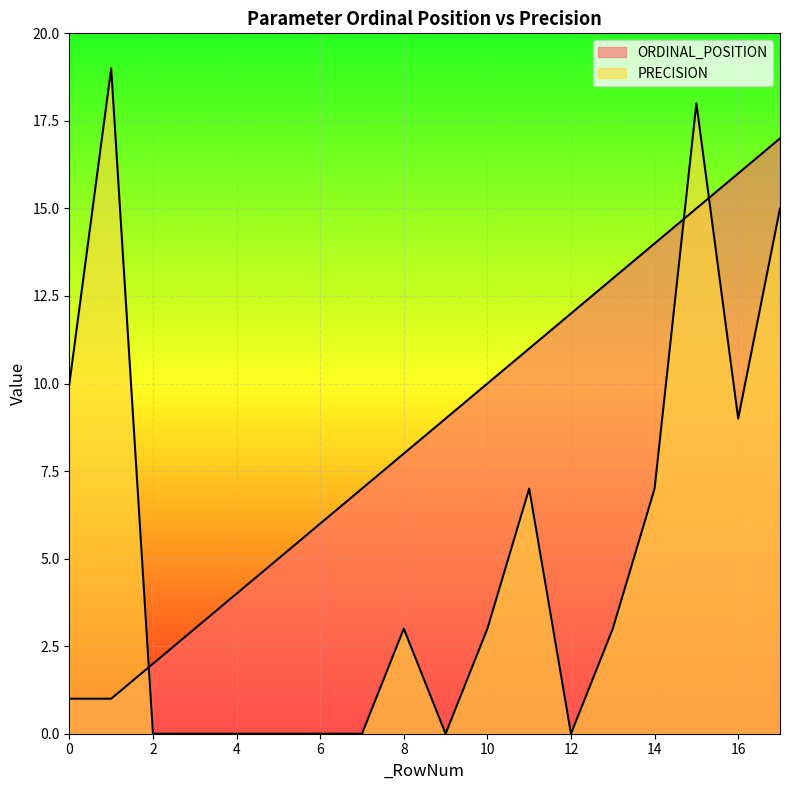

Which series changed the most between 1 and 12?

PRECISION